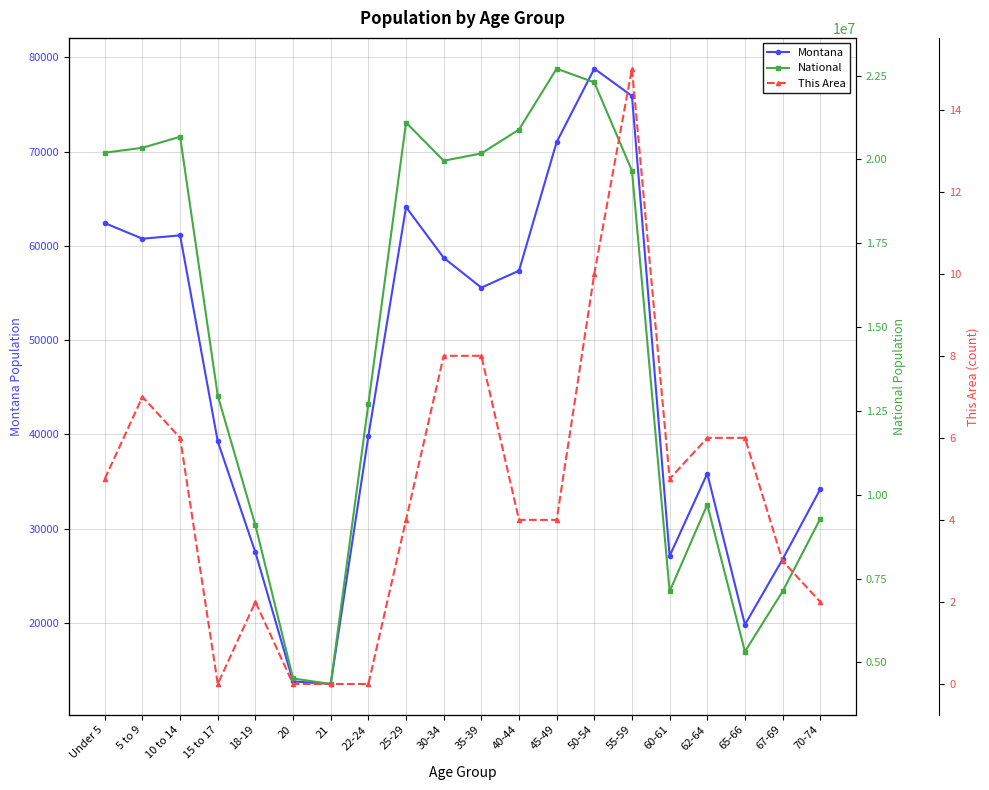

Reading left to right, what are all the values shown in this chart?

Montana: Under 5=62423	5 to 9=60765	10 to 14=61124	15 to 17=39251	18-19=27473	20=13789	21=13517	22-24=39832	25-29=64123	30-34=58741	35-39=55575	40-44=57370	45-49=71021	50-54=78811	55-59=75915	60-61=27095	62-64=35848	65-66=19811	67-69=26745	70-74=34186
National: Under 5=20201362	5 to 9=20348657	10 to 14=20677194	15 to 17=12954254	18-19=9086089	20=4519129	21=4354294	22-24=12712576	25-29=21101849	30-34=19962099	35-39=20179642	40-44=20890964	45-49=22708591	50-54=22298125	55-59=19664805	60-61=7113727	62-64=9704197	65-66=5319902	67-69=7115361	70-74=9278166
This Area: Under 5=5	5 to 9=7	10 to 14=6	15 to 17=0	18-19=2	20=0	21=0	22-24=0	25-29=4	30-34=8	35-39=8	40-44=4	45-49=4	50-54=10	55-59=15	60-61=5	62-64=6	65-66=6	67-69=3	70-74=2